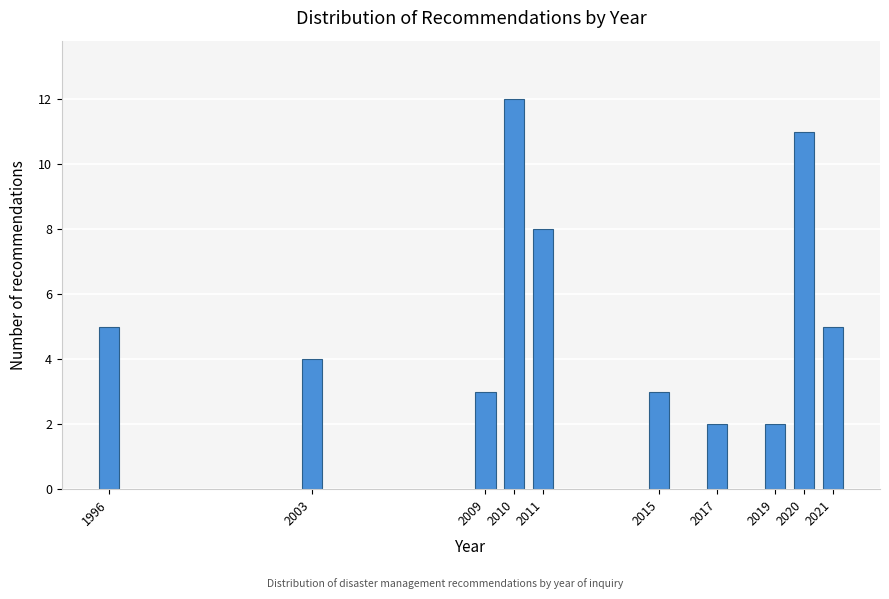

Reading right to left, extract all data points from this chart.

5	11	2	2	3	8	12	3	4	5